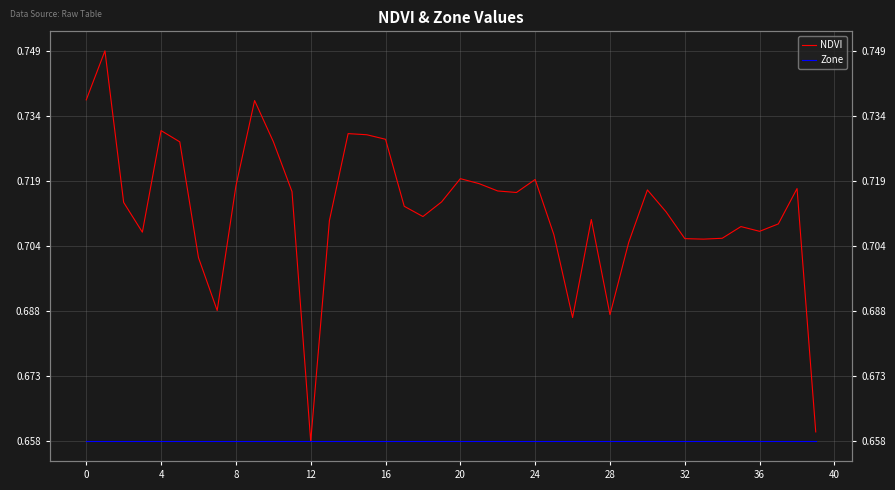

What is the lowest value of the Zone series?

0.7